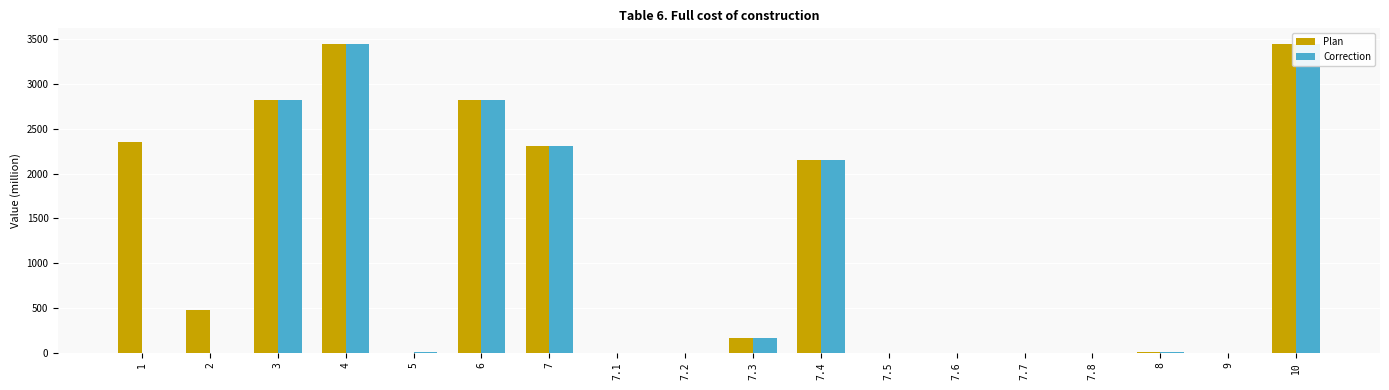

True or false: Correction has a value of 1862.2 at 7.1.

False